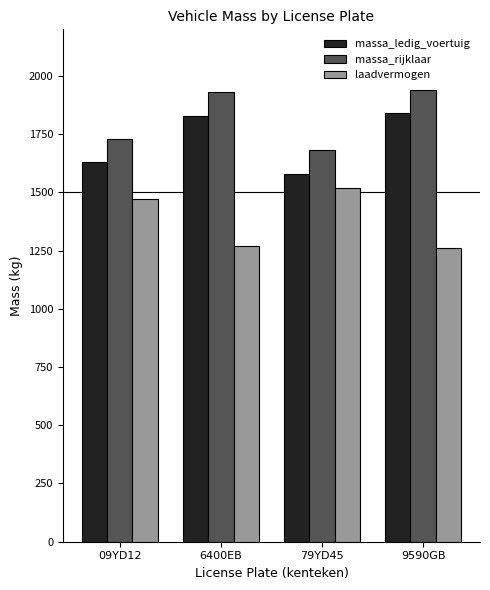

Reading left to right, transcribe all the data shown in this chart.

massa_ledig_voertuig: 09YD12=1630	6400EB=1830	79YD45=1580	9590GB=1840
massa_rijklaar: 09YD12=1730	6400EB=1930	79YD45=1680	9590GB=1940
laadvermogen: 09YD12=1470	6400EB=1270	79YD45=1520	9590GB=1260